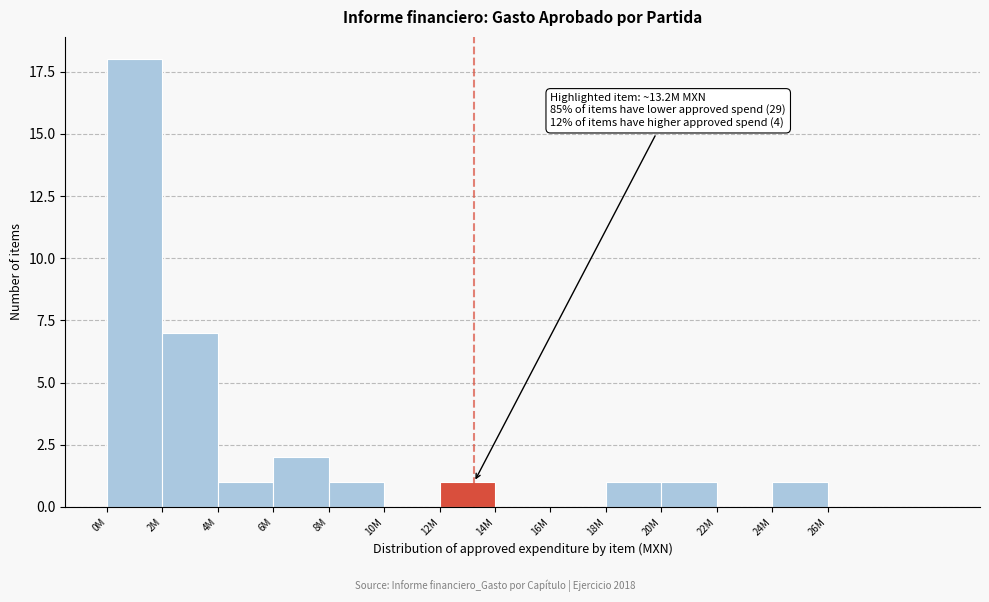

Reading right to left, extract all data points from this chart.

26M=0	24M=1	22M=0	20M=1	18M=1	16M=0	14M=0	12M=1	10M=0	8M=1	6M=2	4M=1	2M=7	0M=18